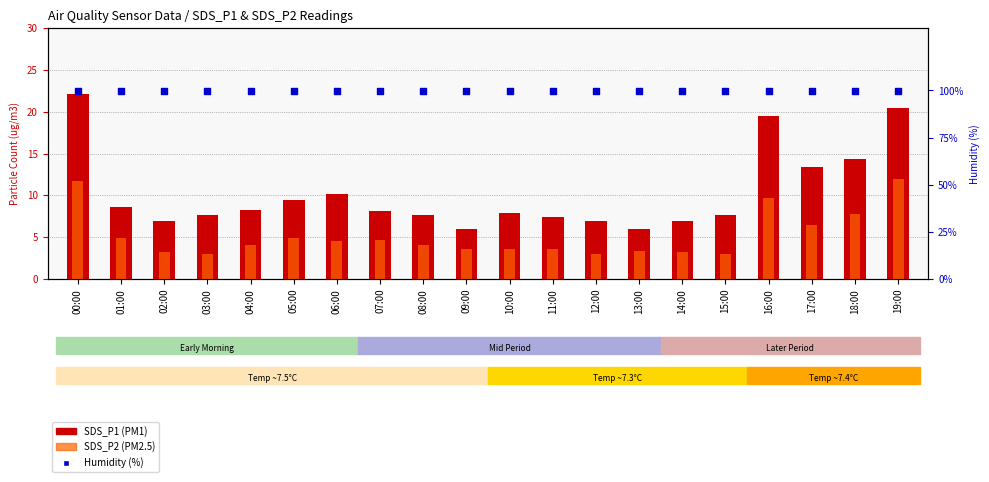

Which series reaches the maximum Y coordinate?

Humidity (%)